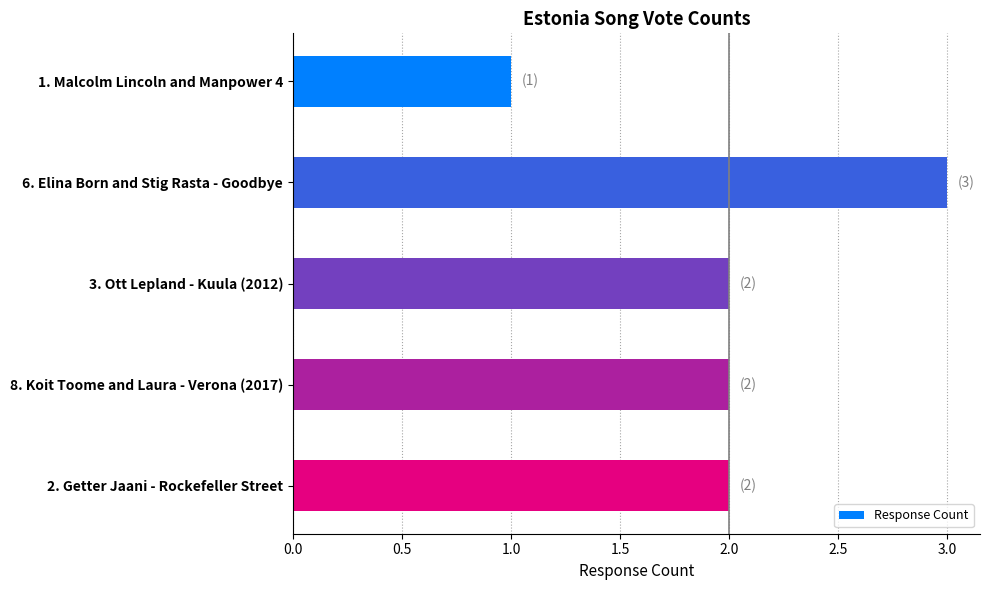

Reading top to bottom, list all the values displayed in this chart.

1. Malcolm Lincoln and Manpower 4=1	6. Elina Born and Stig Rasta - Goodbye=3	3. Ott Lepland - Kuula (2012)=2	8. Koit Toome and Laura - Verona (2017)=2	2. Getter Jaani - Rockefeller Street=2